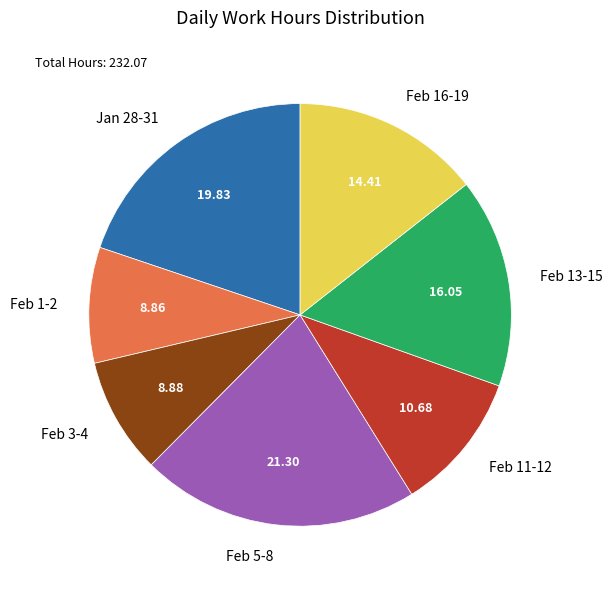

Is the sum of Feb 3-4 and Feb 1-2 greater than half?

No